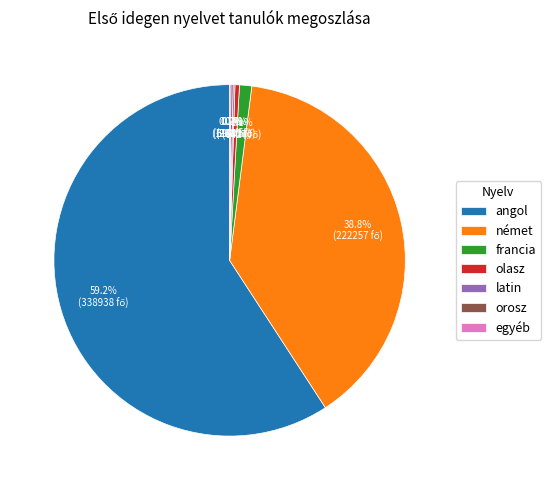

Is the sum of olasz and német greater than half?

No